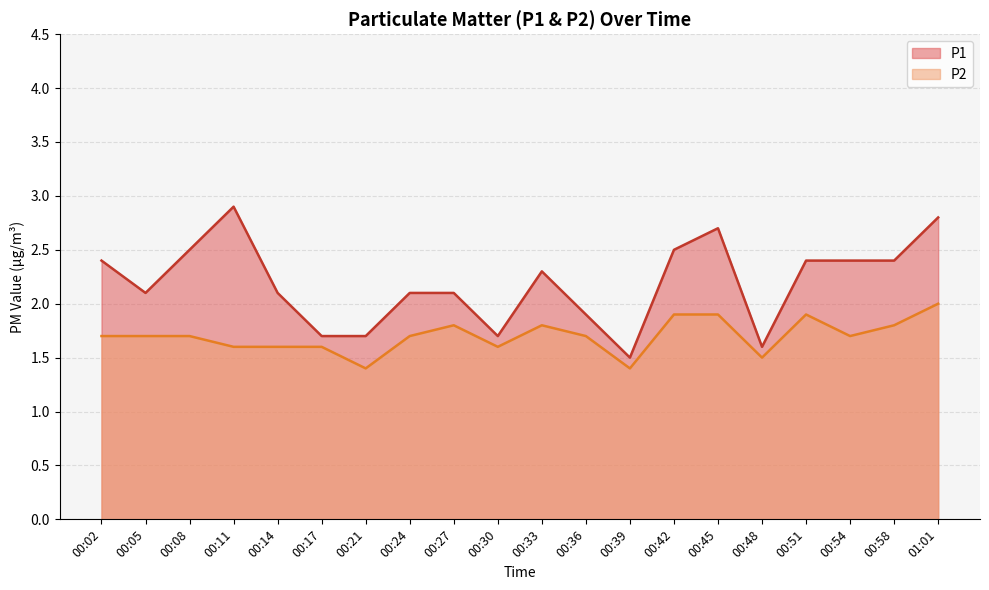

Is it true that P1 equals 2.3 at 00:33?

True